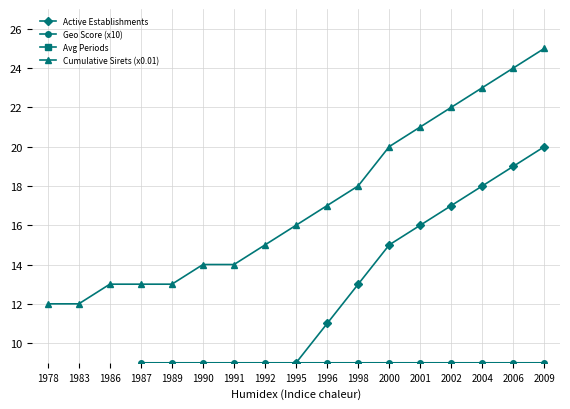

True or false: Geo Score (x10) and Cumulative Sirets (x0.01) cross at least once.

False